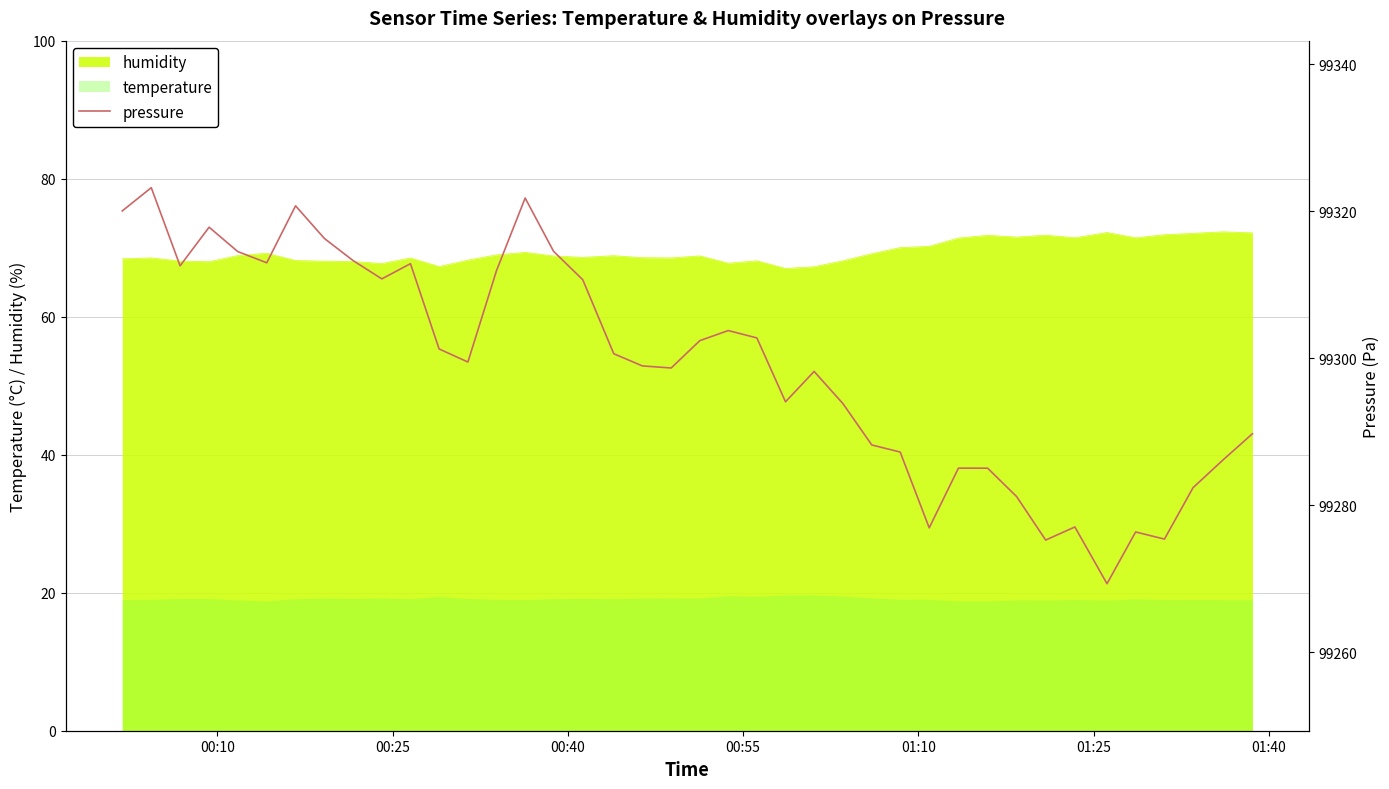

True or false: humidity and temperature cross at least once.

False